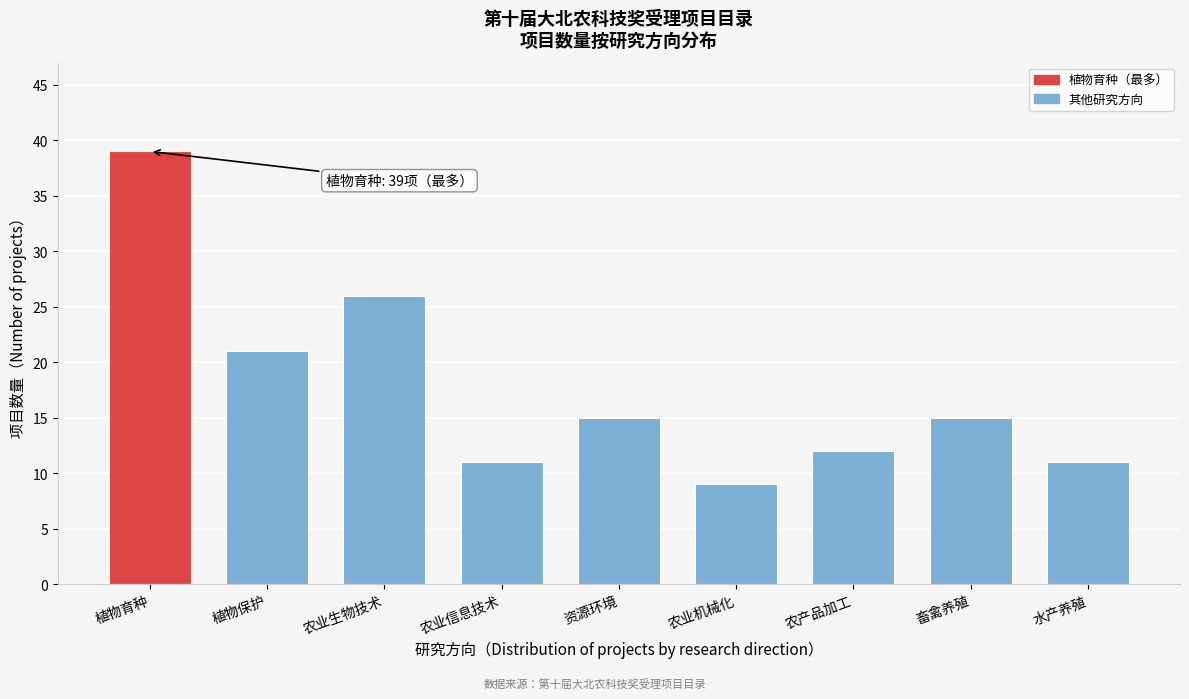

Reading right to left, list all the values displayed in this chart.

11	15	12	9	15	11	26	21	39